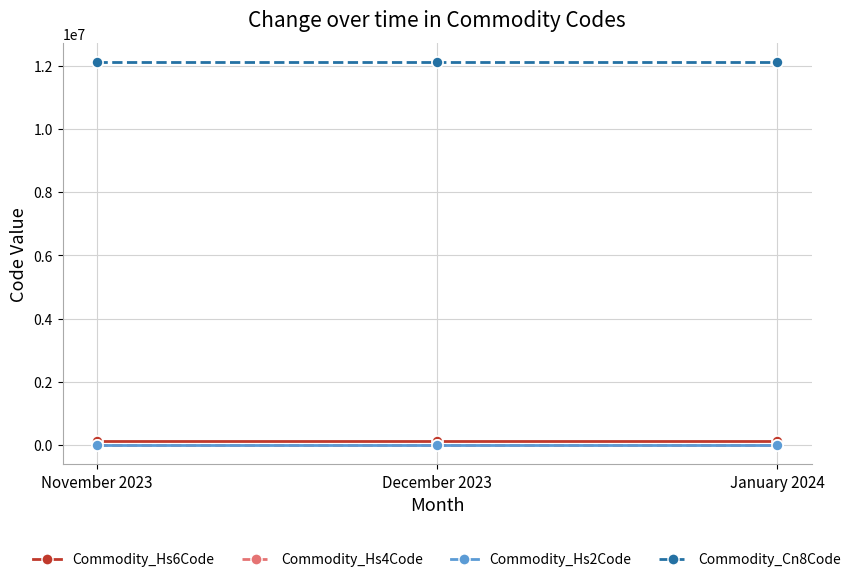

Does the chart have visible grid lines?

Yes